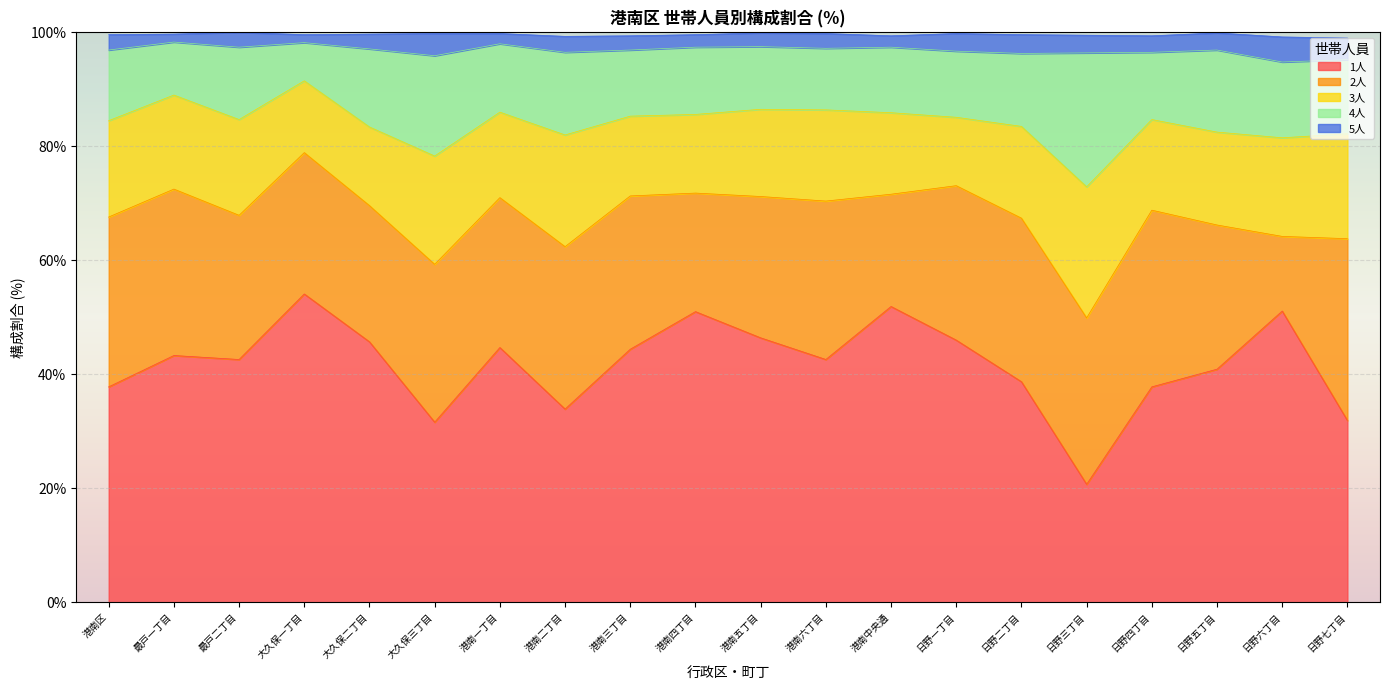

List the series in order of their peak value, highest first.

1人, 2人, 4人, 3人, 5人